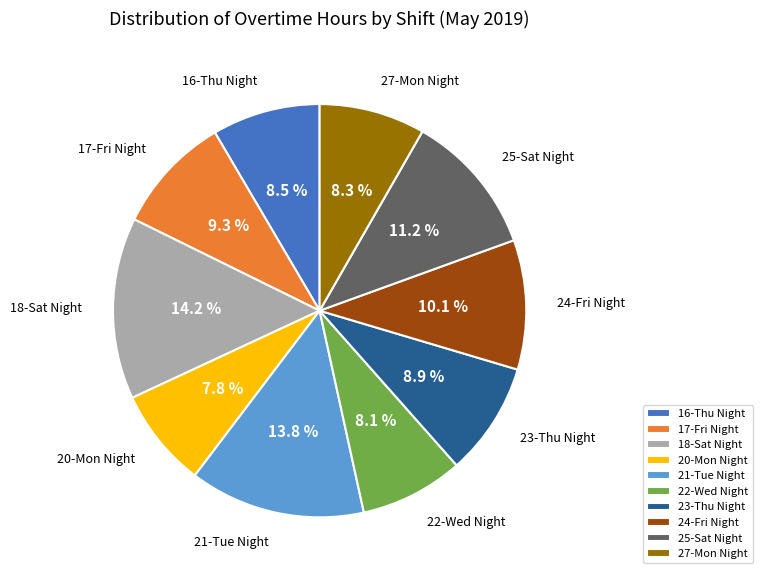

To the nearest percent, what is the average slice percentage?

10%